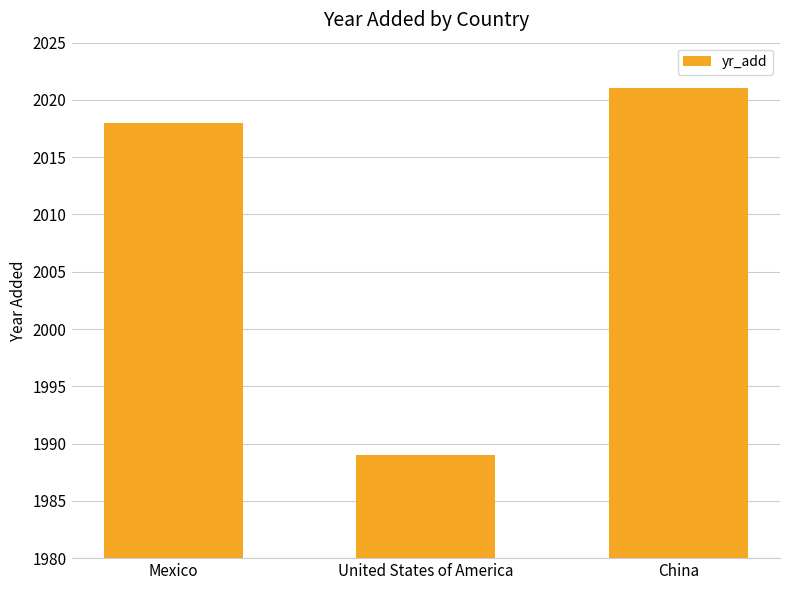

What position from the left is Mexico?

1